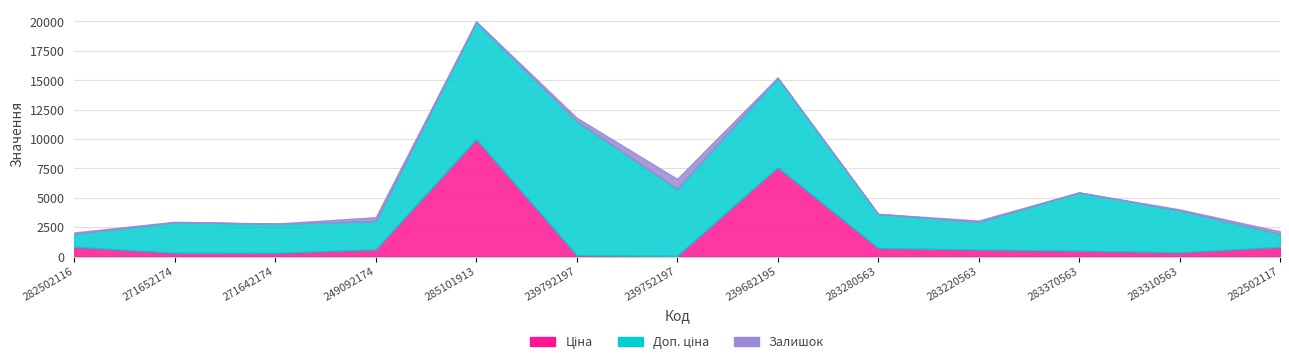

Rank the categories by Залишок value from highest to lowest.

239752197, 249092174, 239792197, 282502117, 282502116, 283220563, 283310563, 285101913, 239682195, 271652174, 271642174, 283280563, 283370563